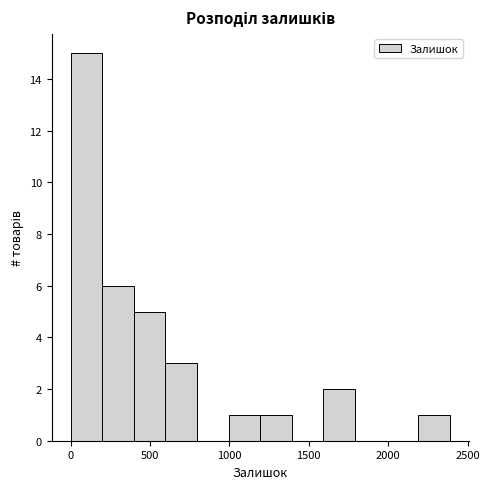

Read against the x-axis, roughly where is the centre of the tallest bar?

100